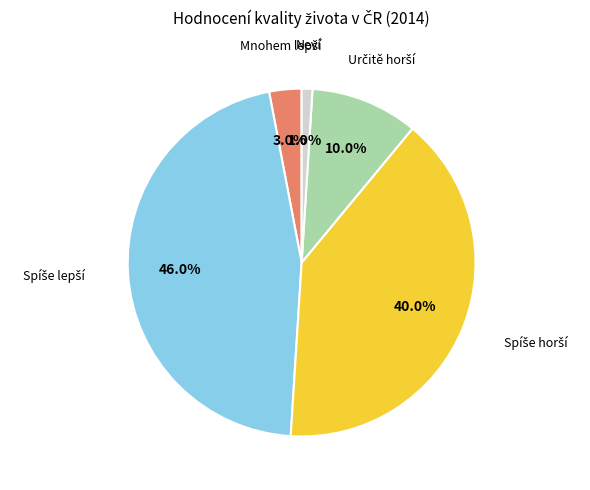

Is there a majority slice in this chart?

No